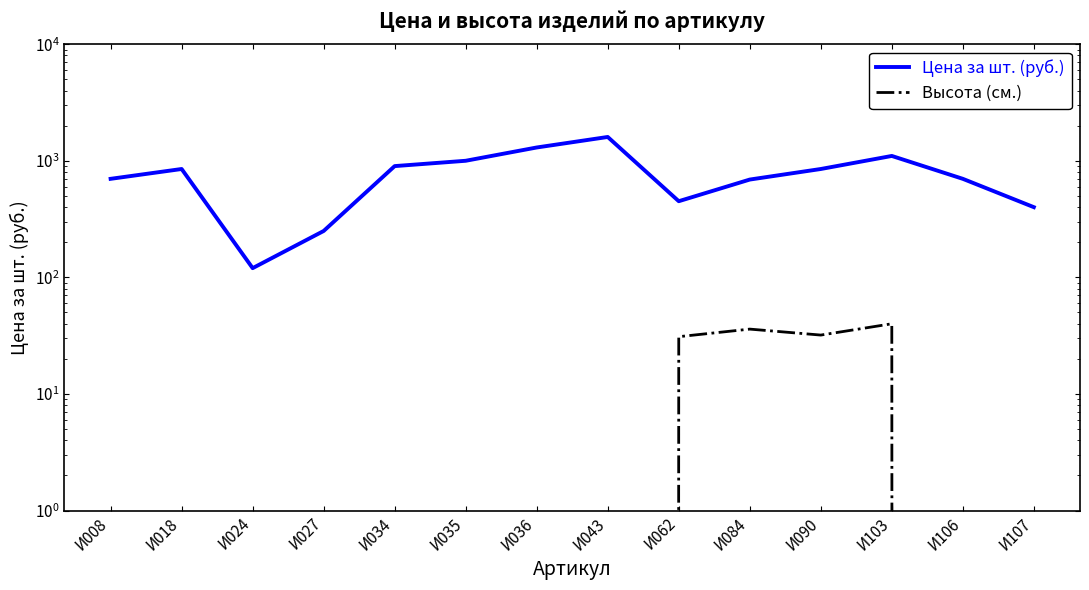

The value of Цена за шт. (руб.) at И106 is 1203. True or false?

False